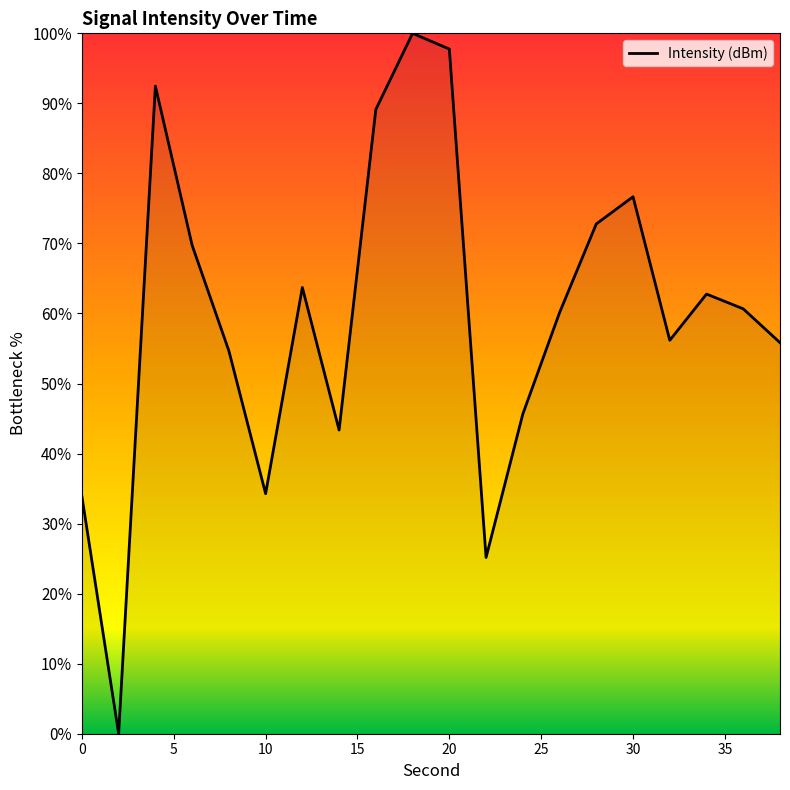

What is the difference between the maximum and minimum values?

100.0